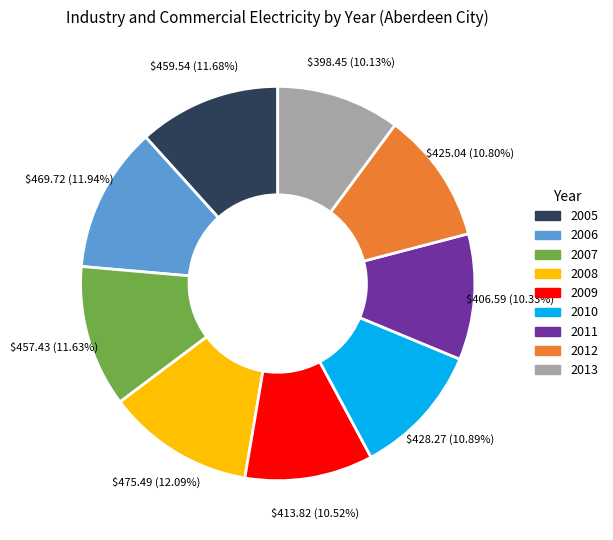

Combined, do 2005 and 2011 account for over 50%?

No